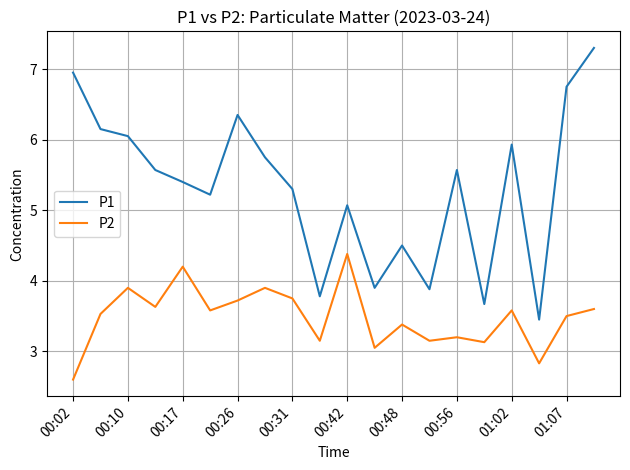

Which series has the largest total across all categories?

P1